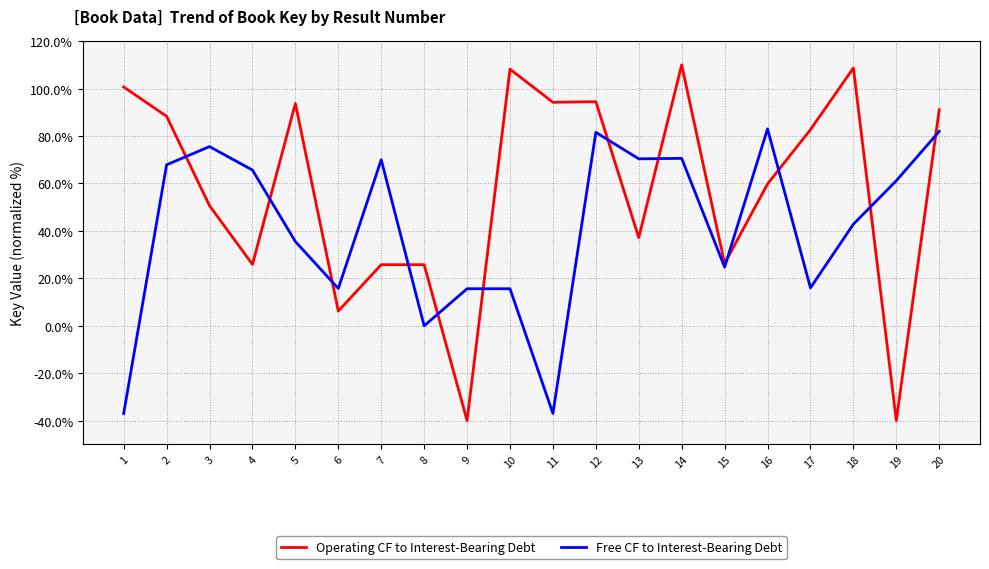

List the series in order of their overall mean, lowest first.

Free CF to Interest-Bearing Debt, Operating CF to Interest-Bearing Debt